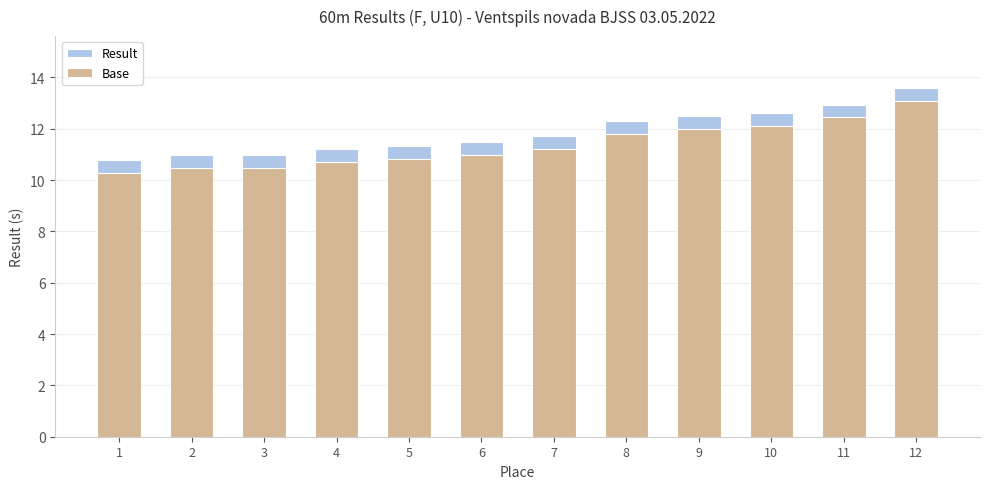

Reading left to right, transcribe all the data shown in this chart.

Result: 10.8	11.0	11.0	11.2	11.3	11.5	11.7	12.3	12.5	12.6	12.9	13.6
Base: 10.3	10.5	10.5	10.7	10.8	11.0	11.2	11.8	12.0	12.1	12.4	13.1